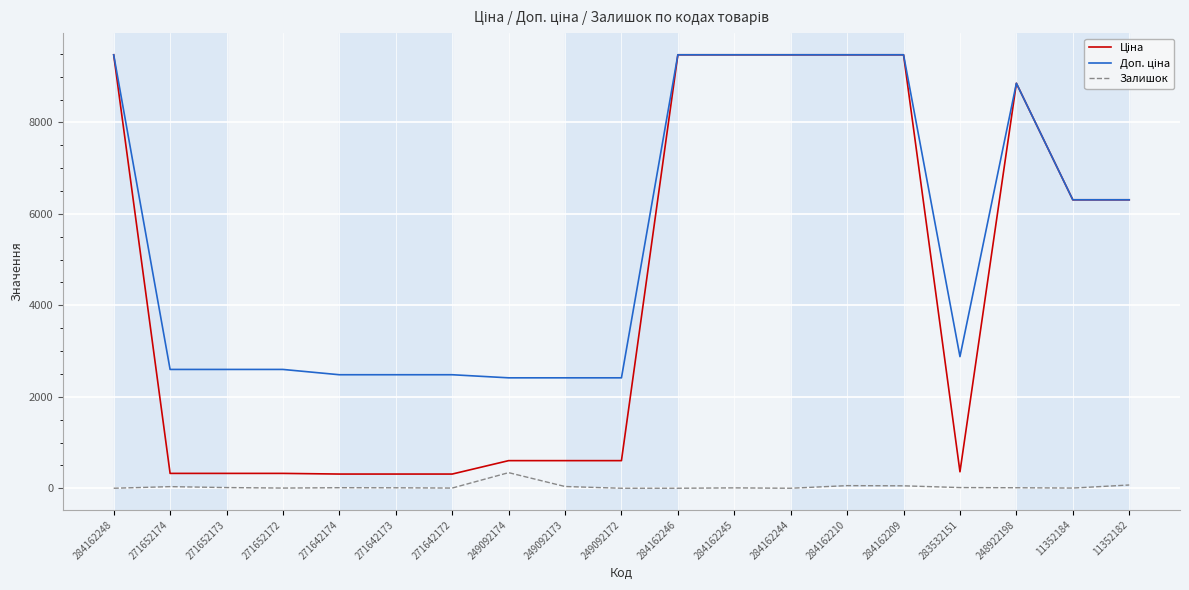

The Залишок series shows 8.0 at 284162245. True or false?

True